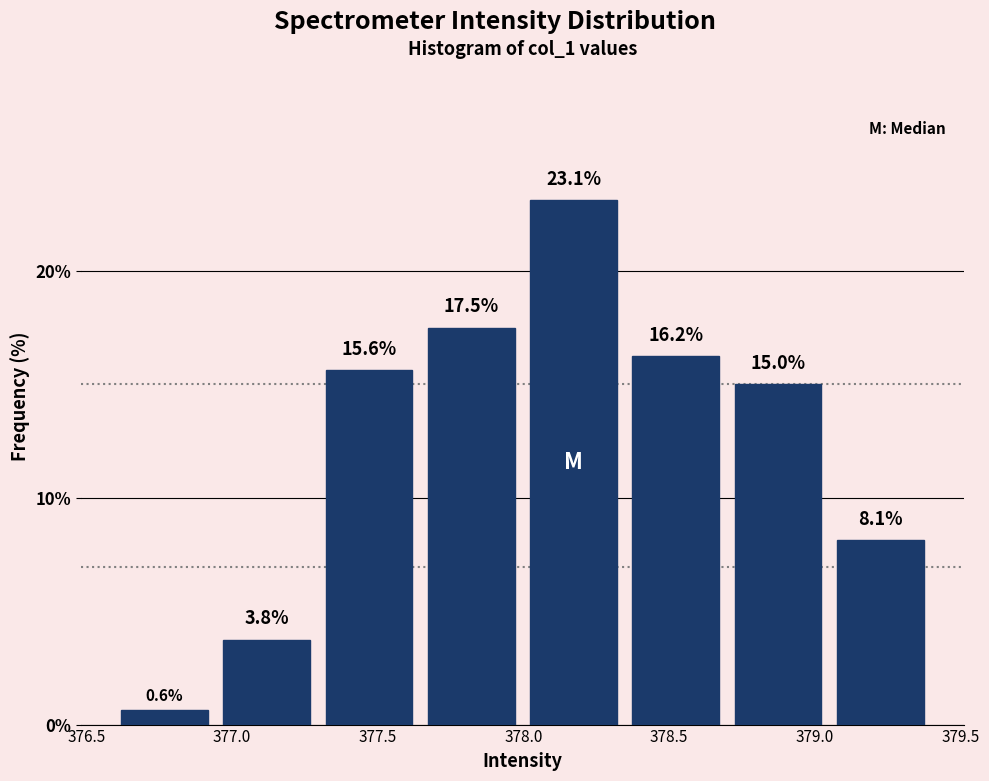

How tall is the bar that spans 378.00 to 378.35 on the x-axis? The bar edges are not printed on the chart, so give them approximately, as read against the axis.

23.1